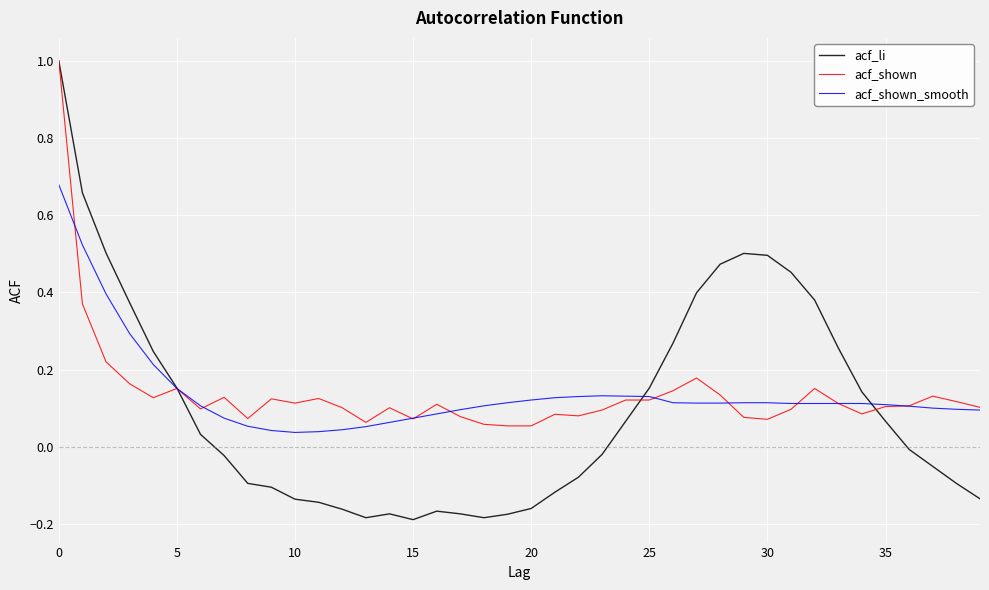

Which series has the widest spread of values?

acf_li